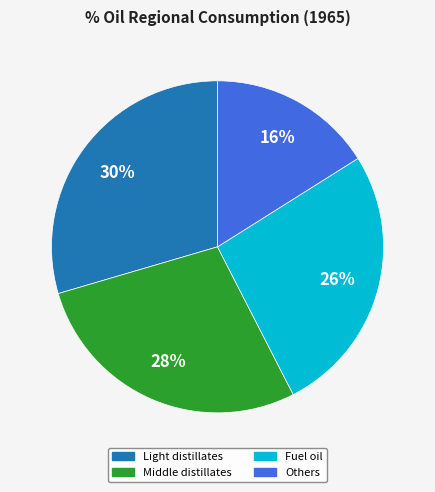

Combined, do Fuel oil and Middle distillates account for over 50%?

Yes